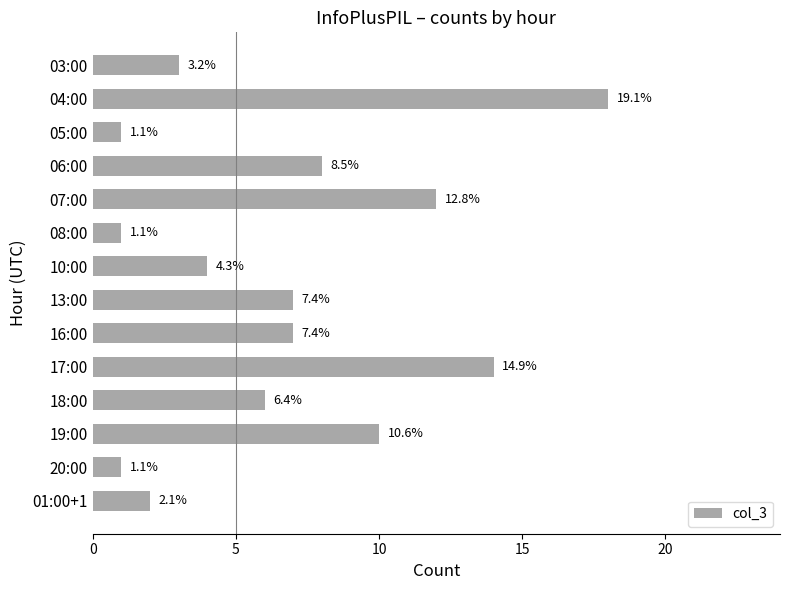

Are the bars horizontal?

Yes